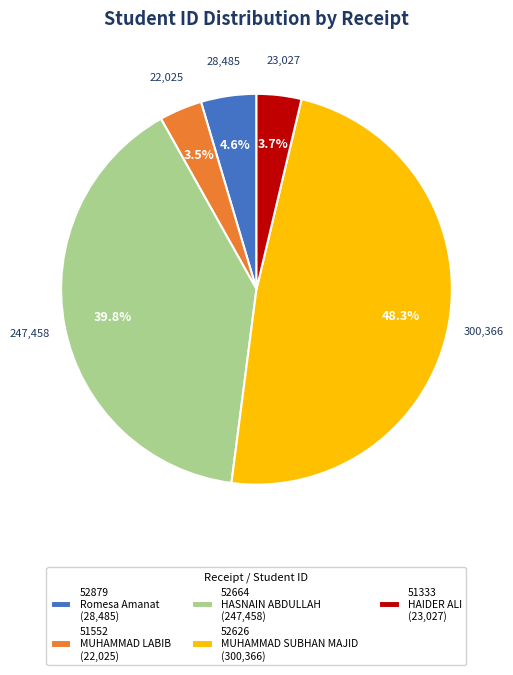

How many segments does this pie chart have?

5